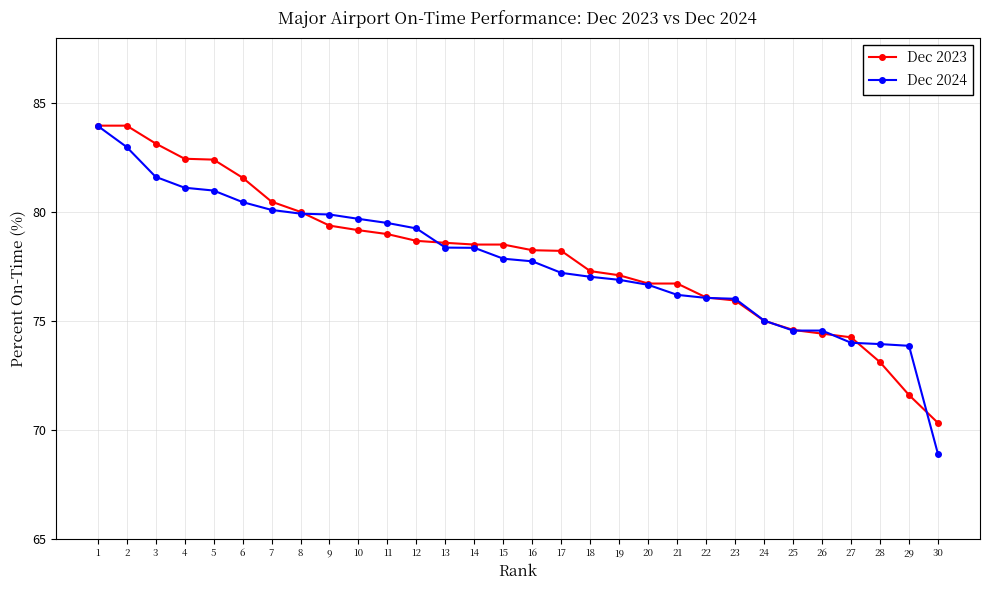

The value of Dec 2024 at 4 is 81.1. True or false?

True